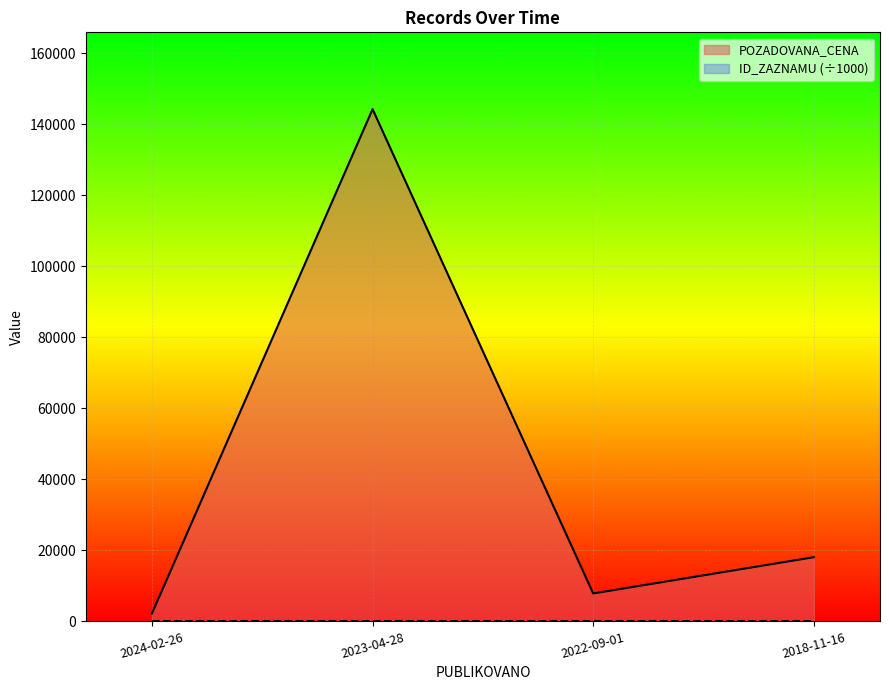

True or false: POZADOVANA_CENA and ID_ZAZNAMU cross at least once.

False